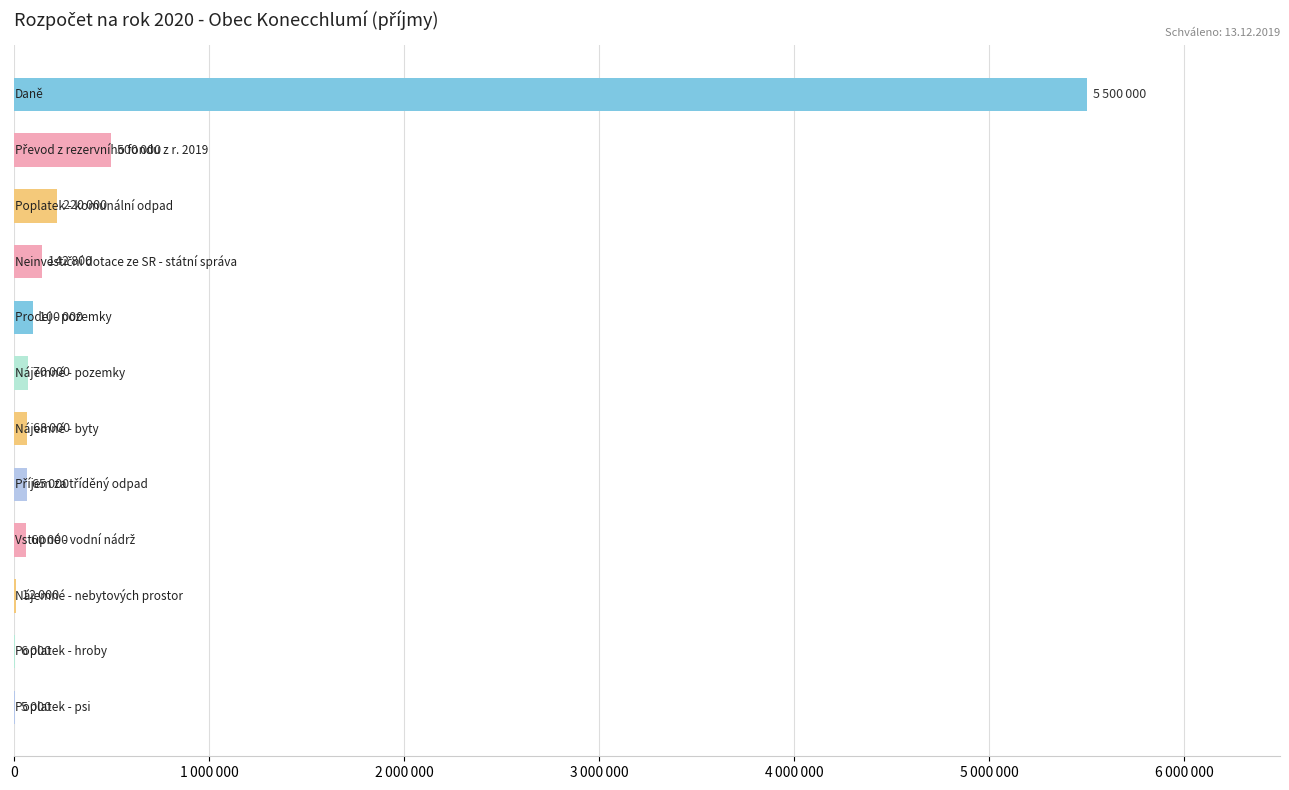

What is the minimum value shown in the chart?

5000